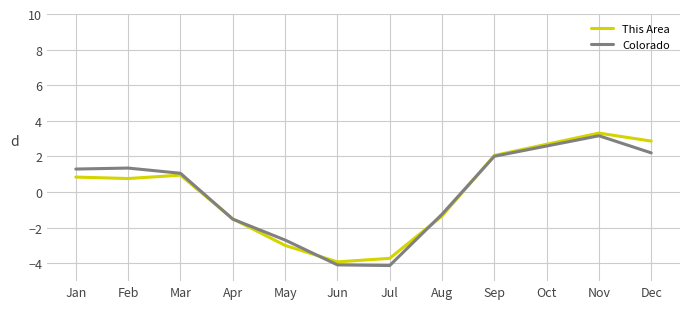

What is the total value across all series at Mar?

2.0